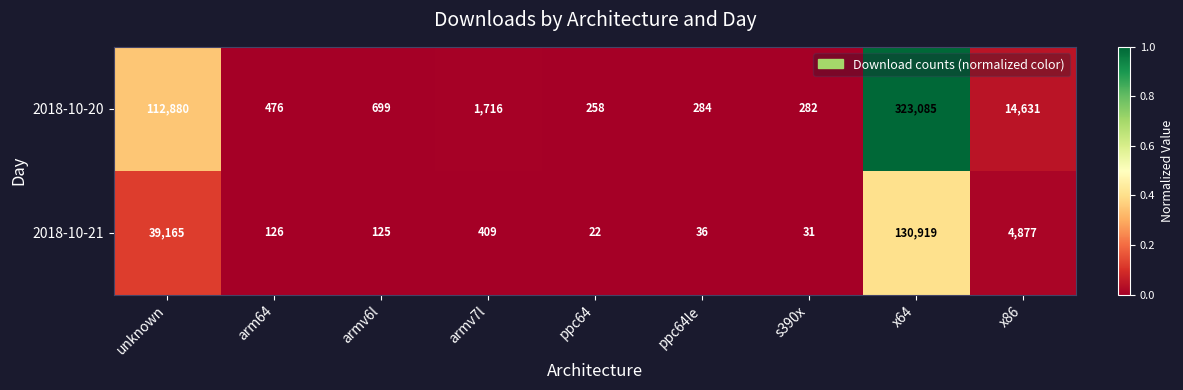

How many categories are shown in the chart?

9